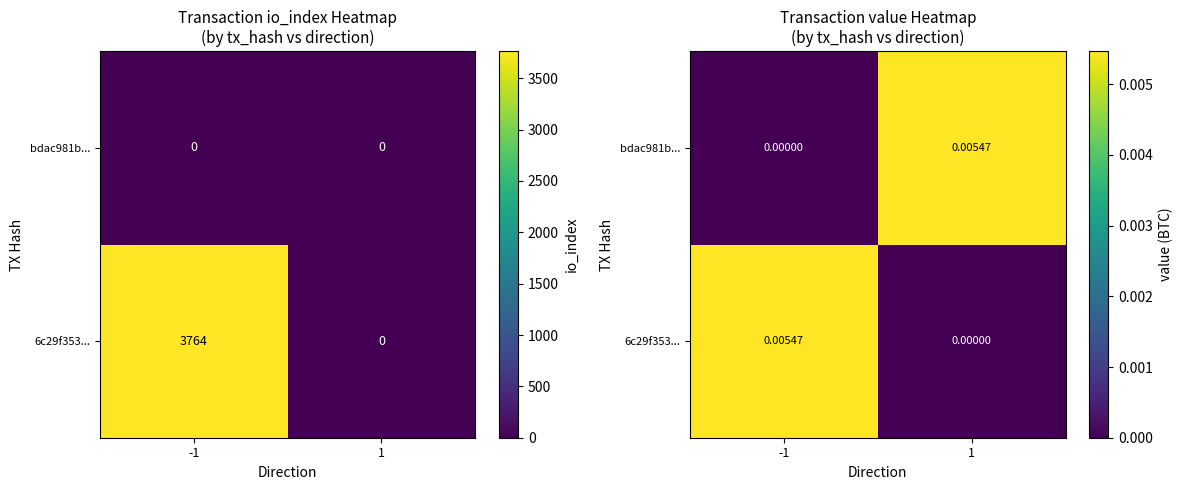

At which category does the chart reach its peak across all series?

-1